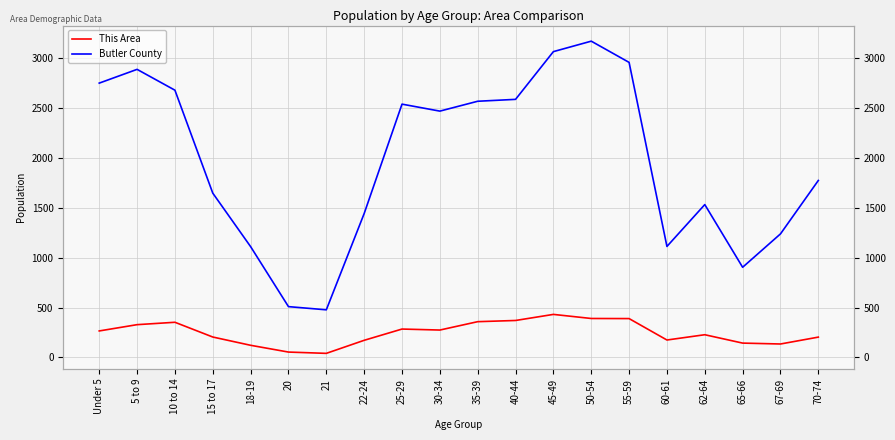

List the labels in order of Butler County value, largest first.

50-54, 45-49, 55-59, 5 to 9, Under 5, 10 to 14, 40-44, 35-39, 25-29, 30-34, 70-74, 15 to 17, 62-64, 22-24, 67-69, 60-61, 18-19, 65-66, 20, 21